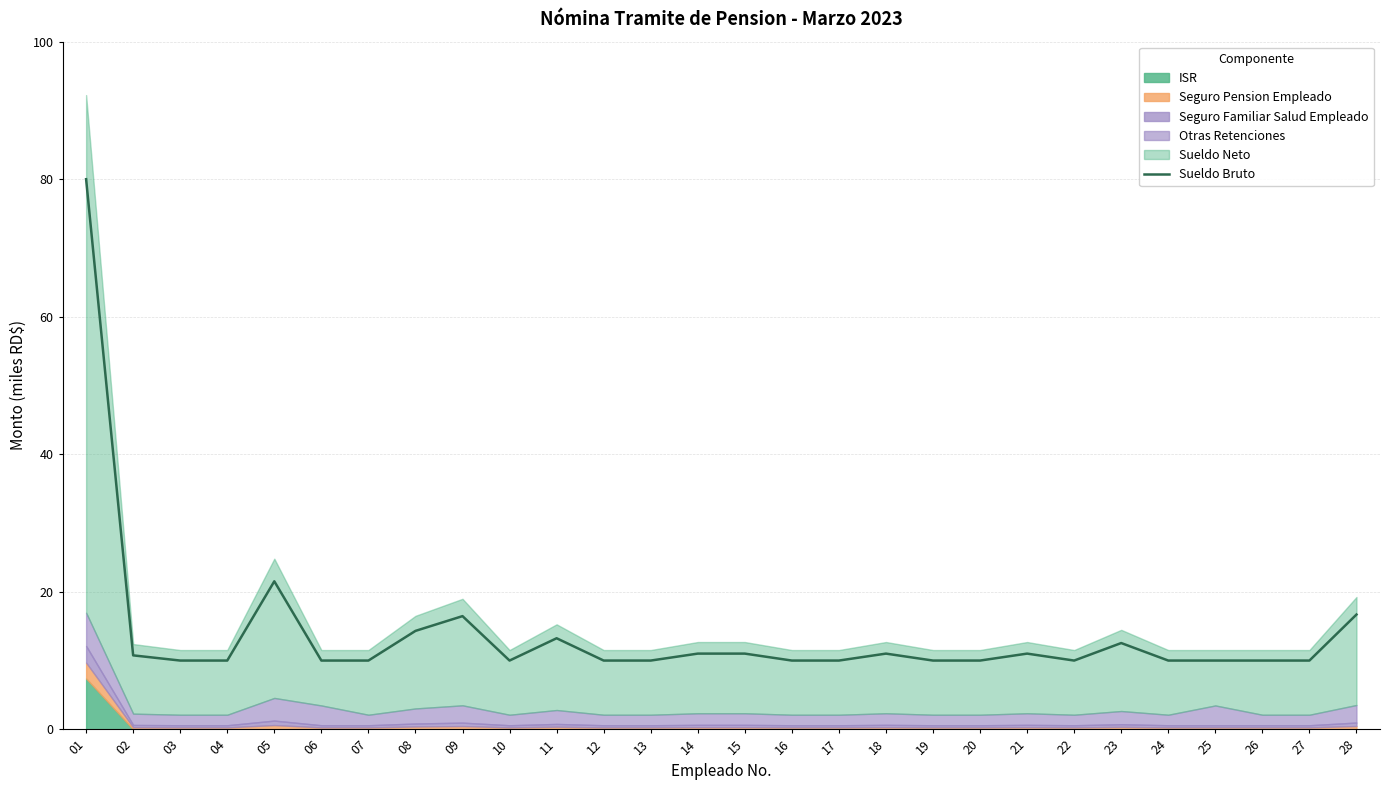

How many points are lower than both their immediate neighbors (excluding endpoints)?

2